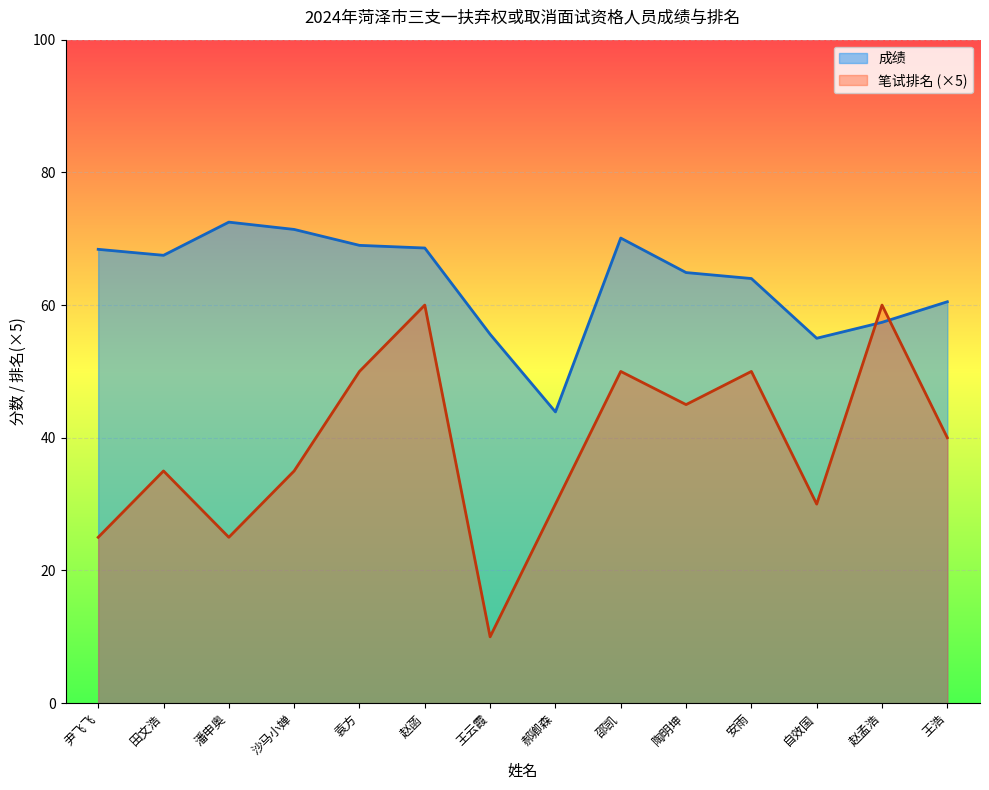

Where do 成绩 and 笔试排名 first cross each other?

自效国 and 赵孟浩